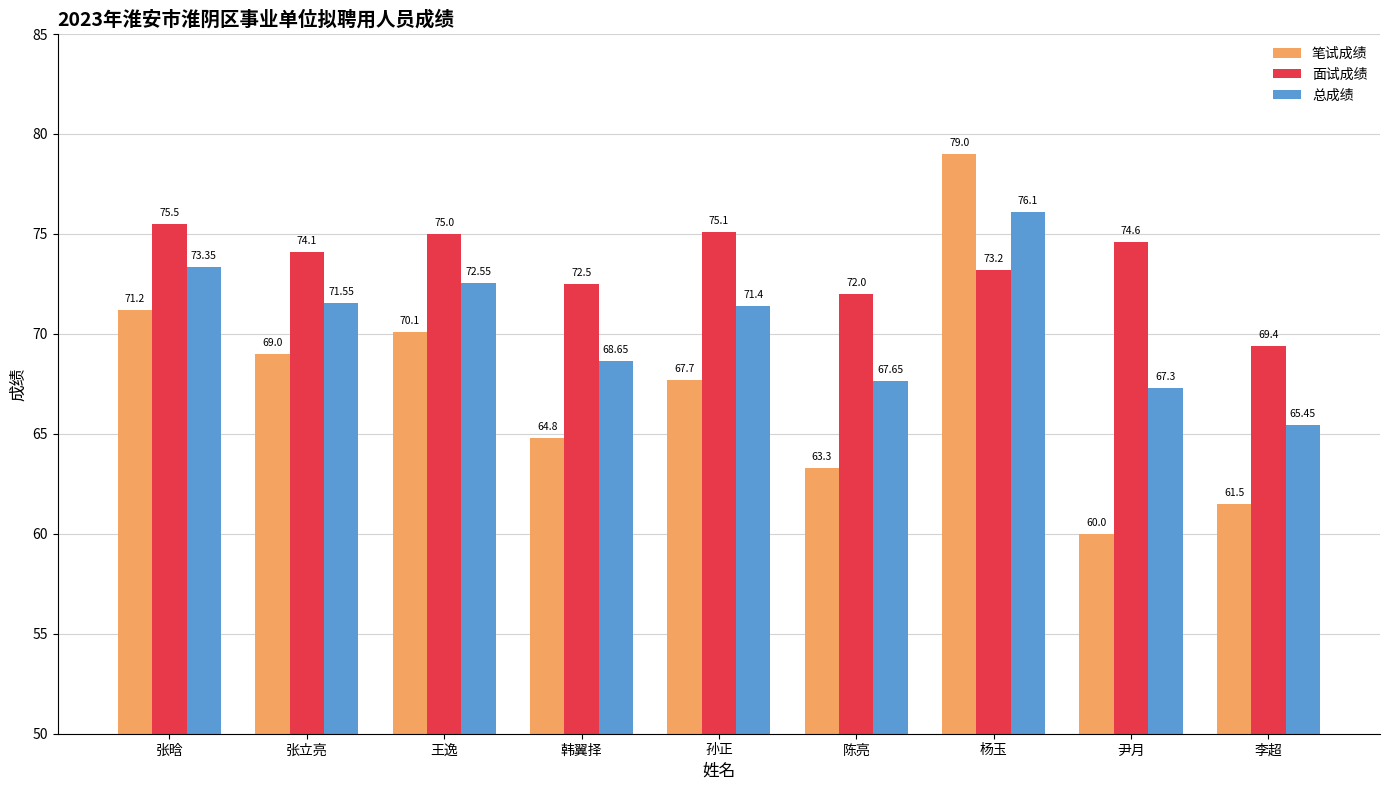

The 笔试成绩 series shows 71.2 at 张晗. True or false?

True